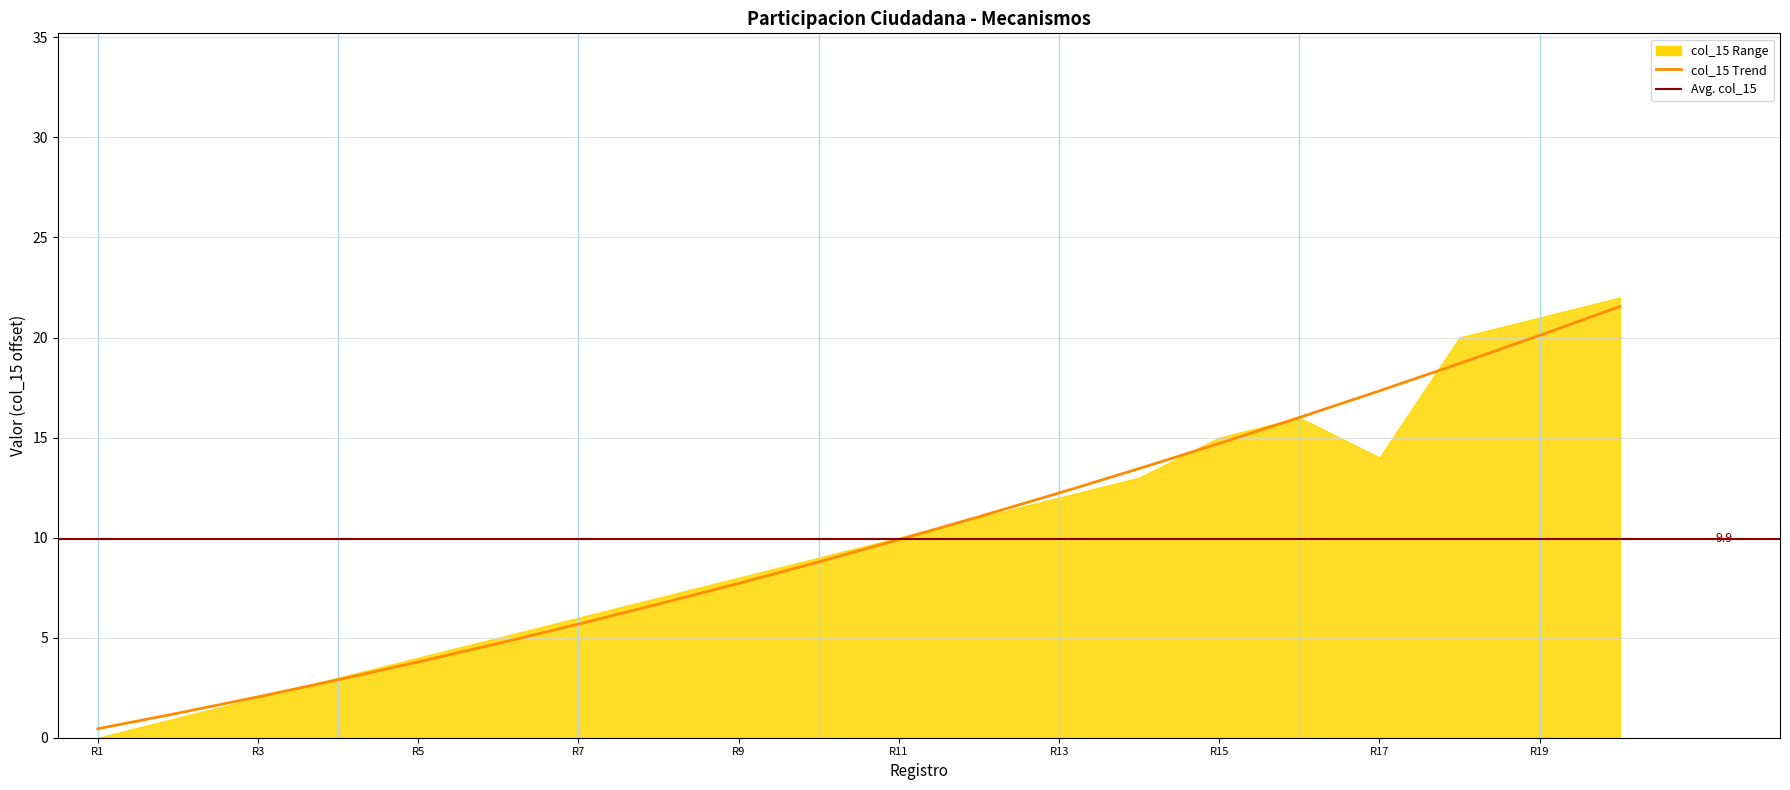

The value at 01/04/2022 is 4.0. True or false?

False